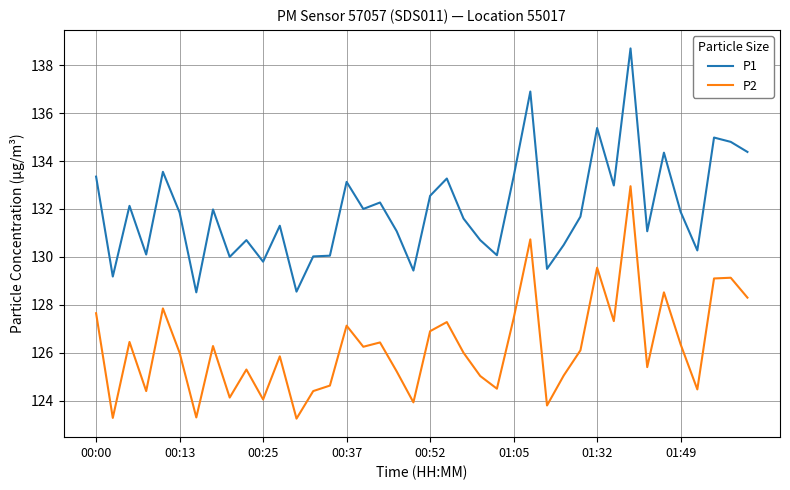

Which series has the largest total across all categories?

P1